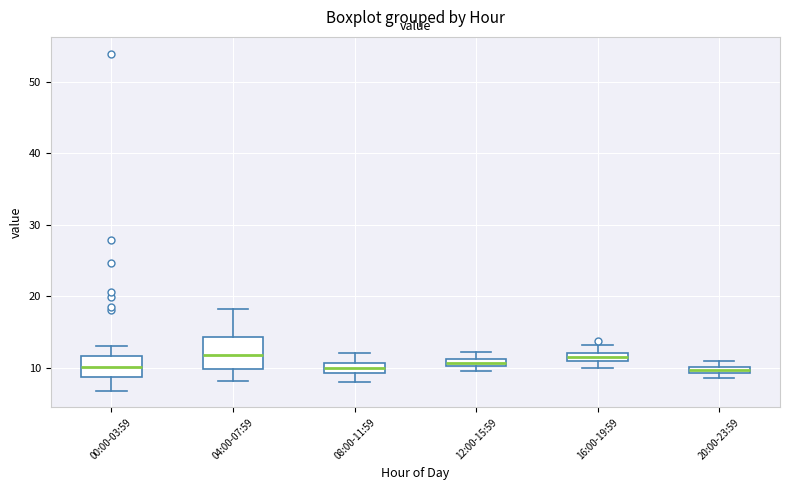

Which box is the tallest, from its lower edge to its upper edge?

04:00-07:59